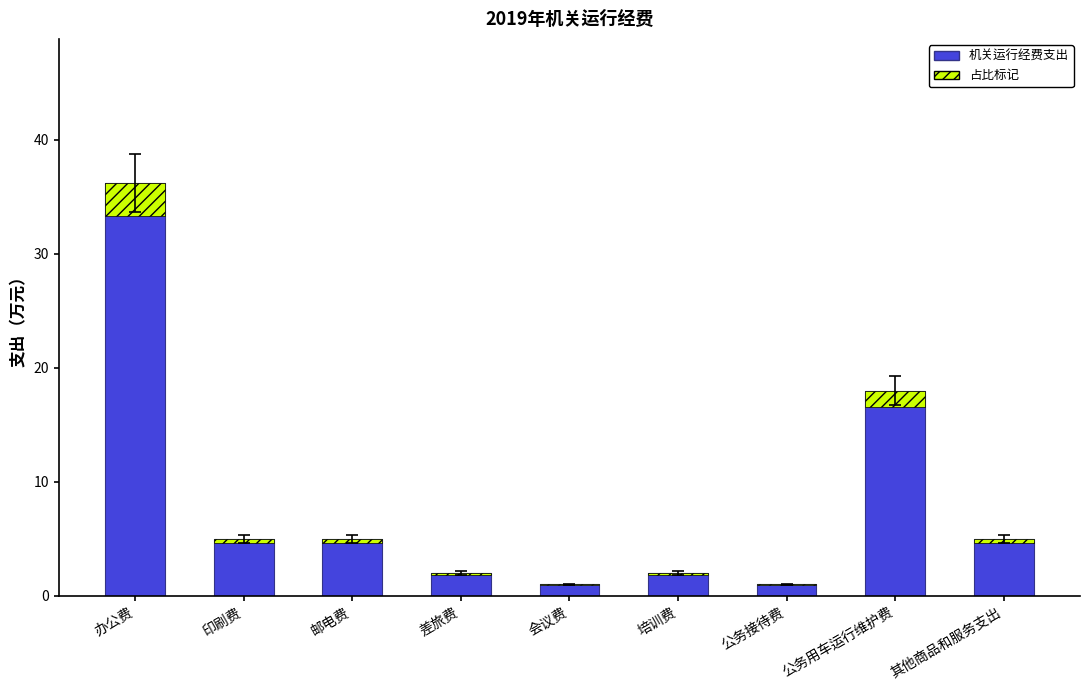

What is the greatest value displayed?

36.2